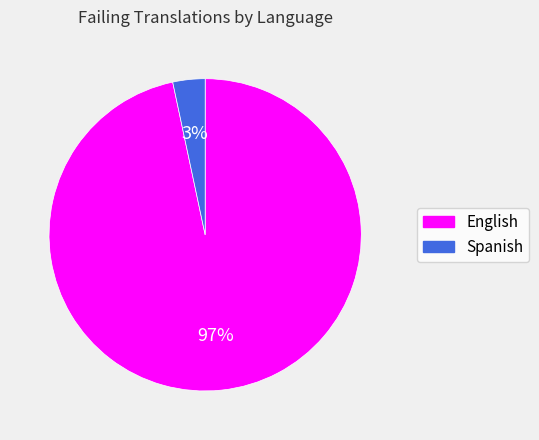

Count the number of slices in the pie.

2